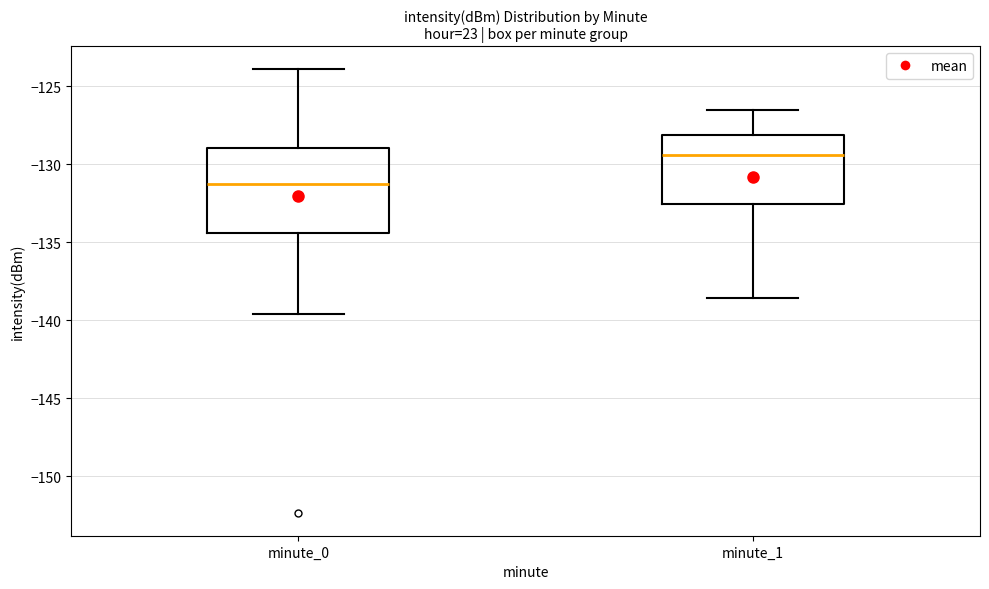

Reading left to right, read every box against the y-axis: the position of its median line, the range the box covers, and the ends of its whiskers. The values are not printed on the chart, so give them approximately, as read against the axis.

minute_0: median -131.0, box -134.5 to -129.0, whiskers -139.5 to -124.0
minute_1: median -129.5, box -132.5 to -128.0, whiskers -138.5 to -126.5